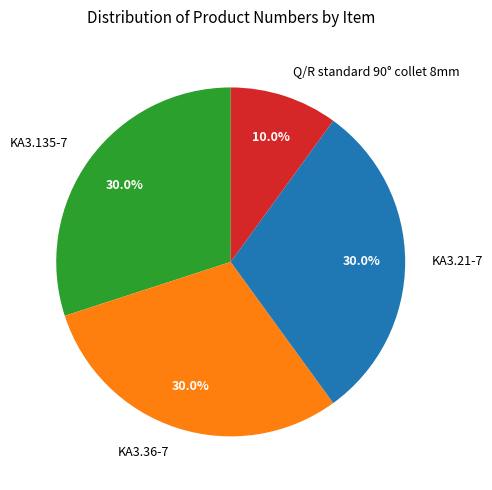

True or false: KA3.135-7 accounts for 30% of the total.

True